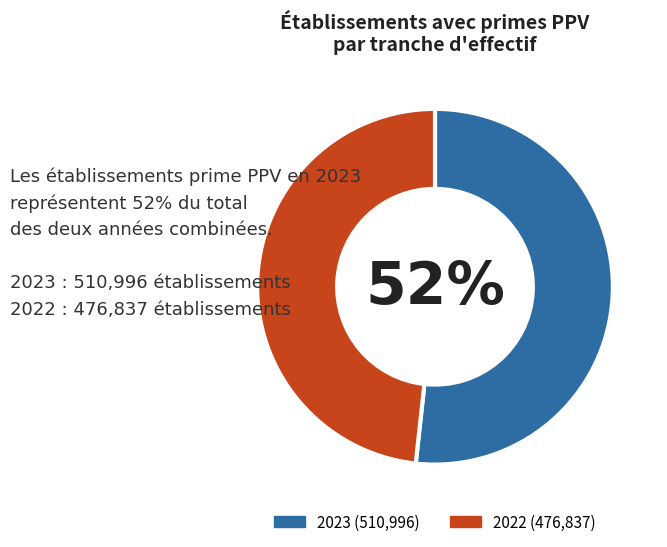

Is there any slice that represents more than half of the pie?

Yes